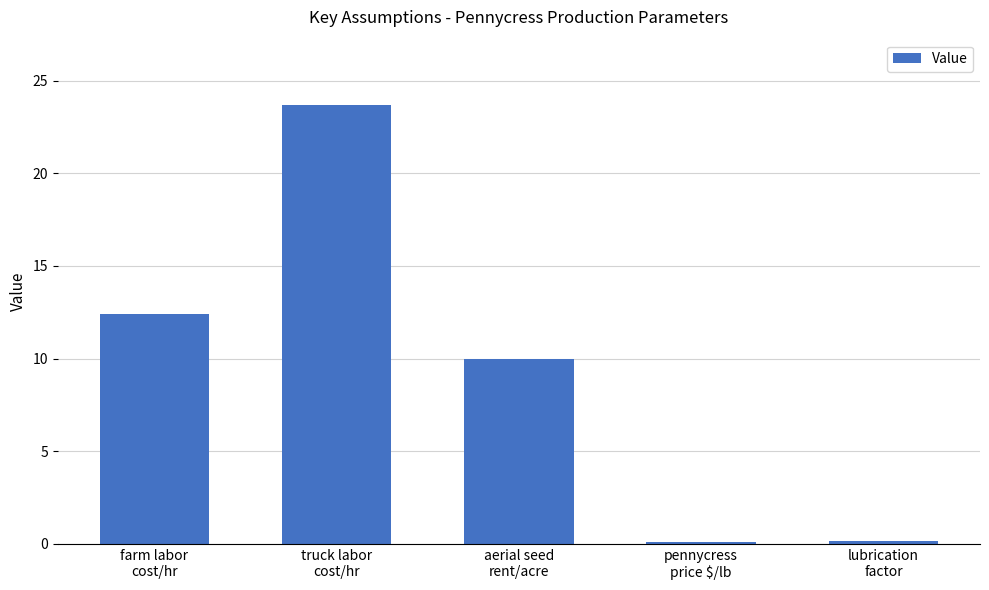

What is the minimum value shown in the chart?

0.1